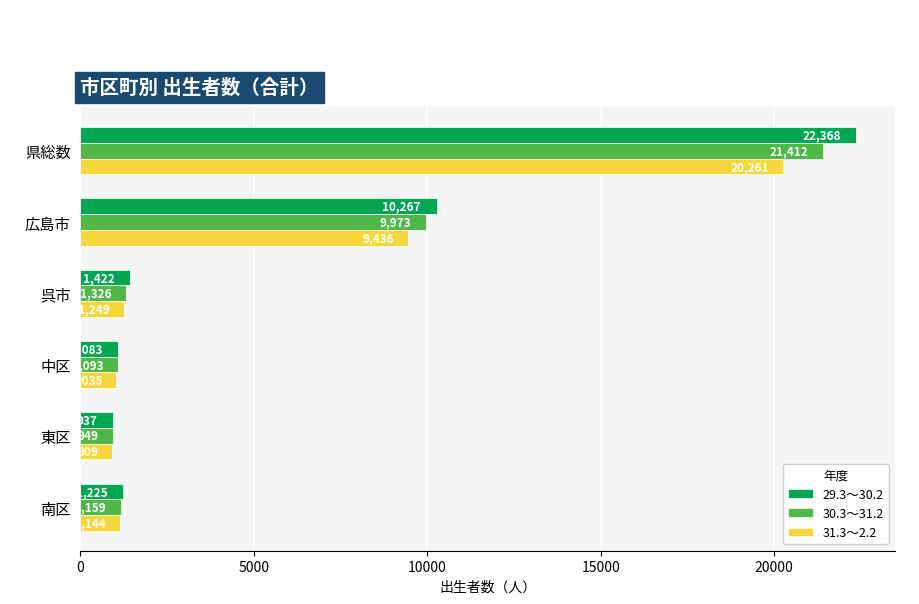

Between 広島市 and 中区, which series saw the biggest shift?

29.3～30.2